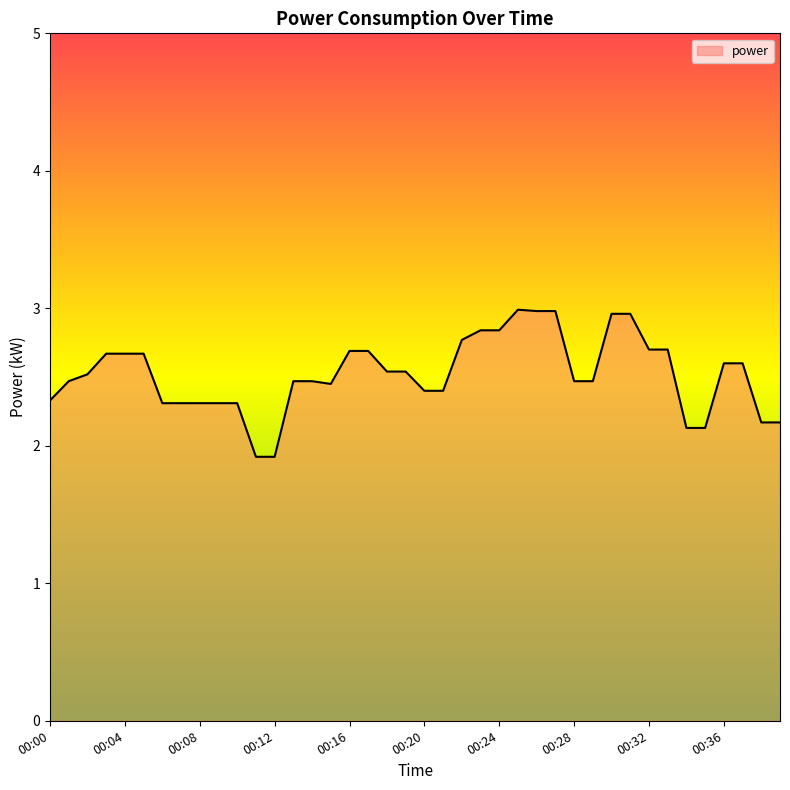

What is the minimum value shown in the chart?

1.9